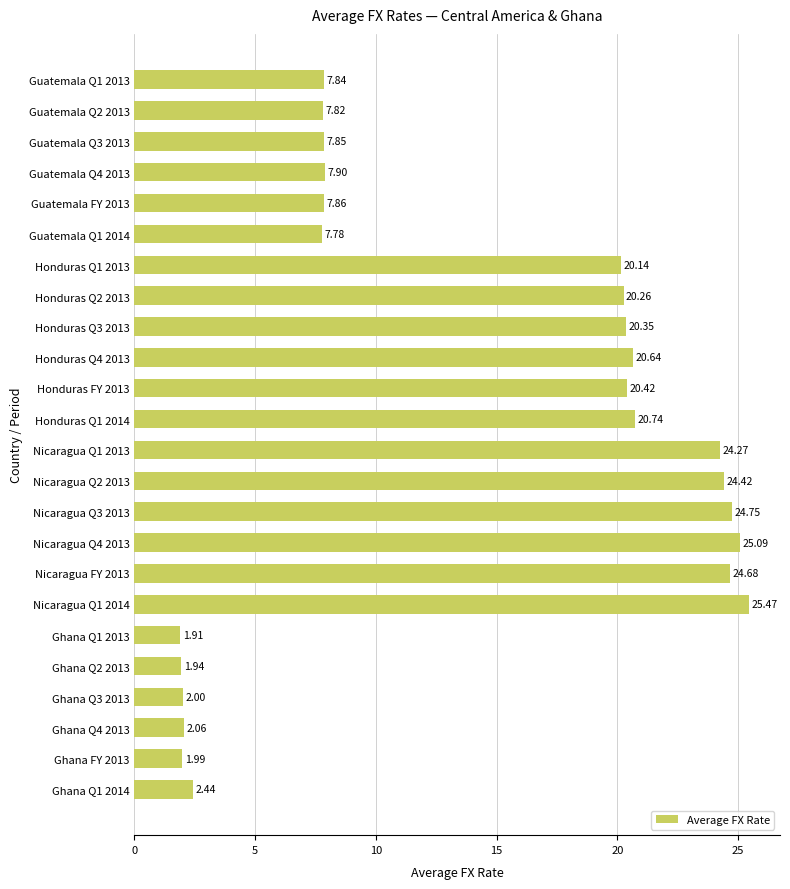

Count the number of values greater than 20.

12